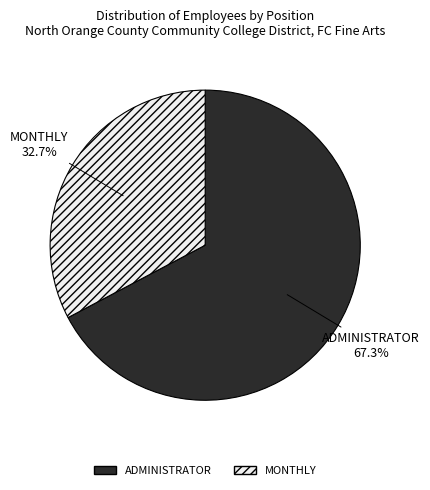

Rank the categories by value from lowest to highest.

MONTHLY, ADMINISTRATOR